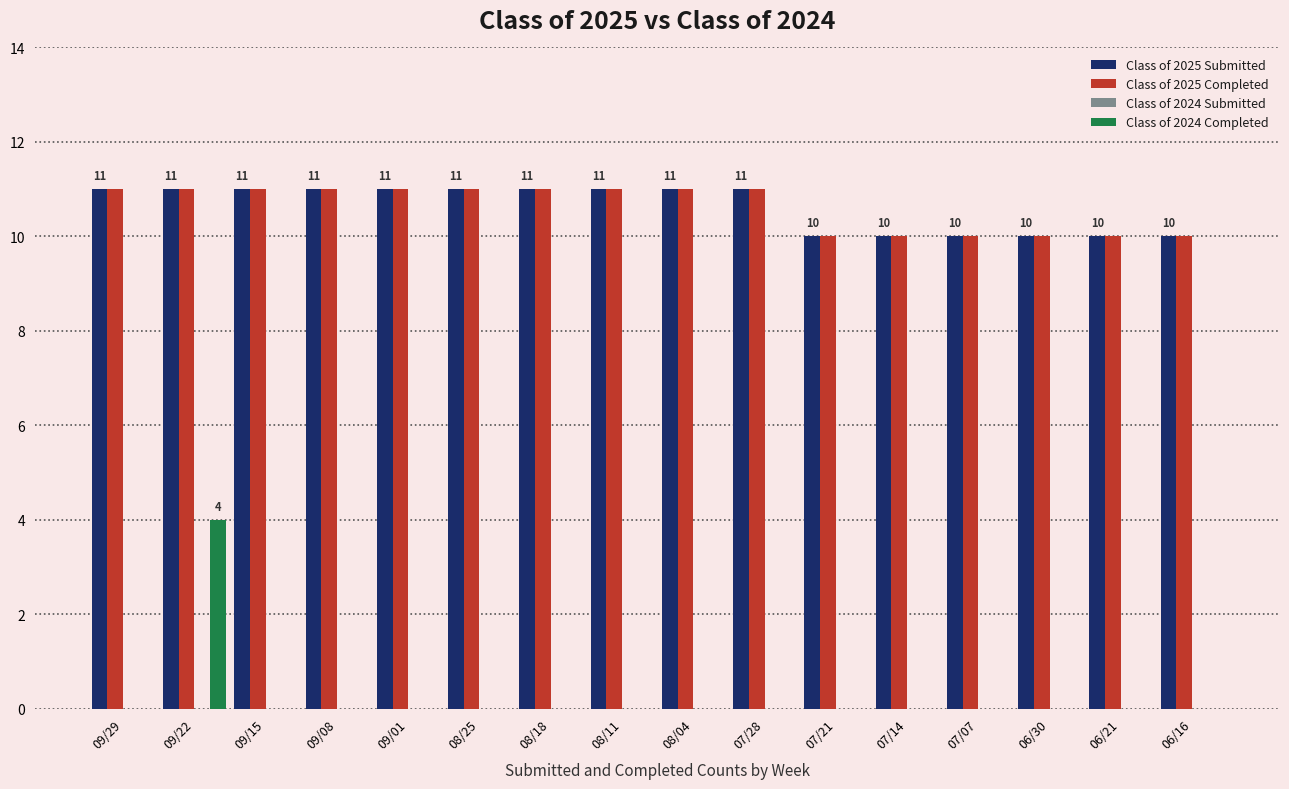

What is the maximum value shown in the chart?

11